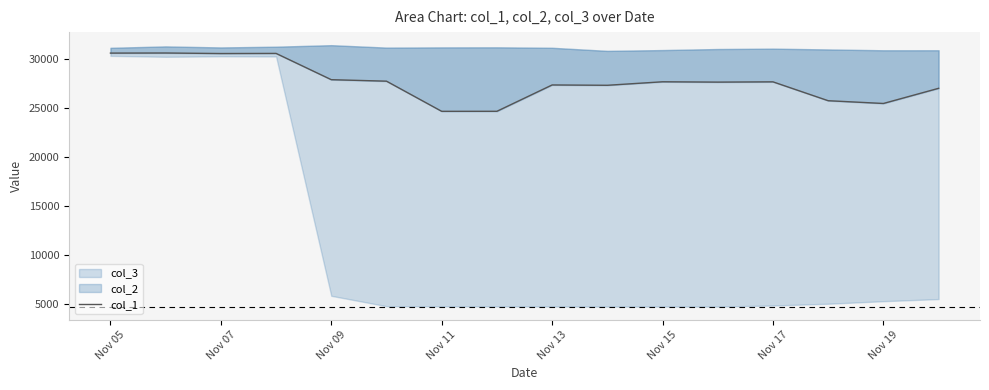

What is the greatest value displayed?

30591